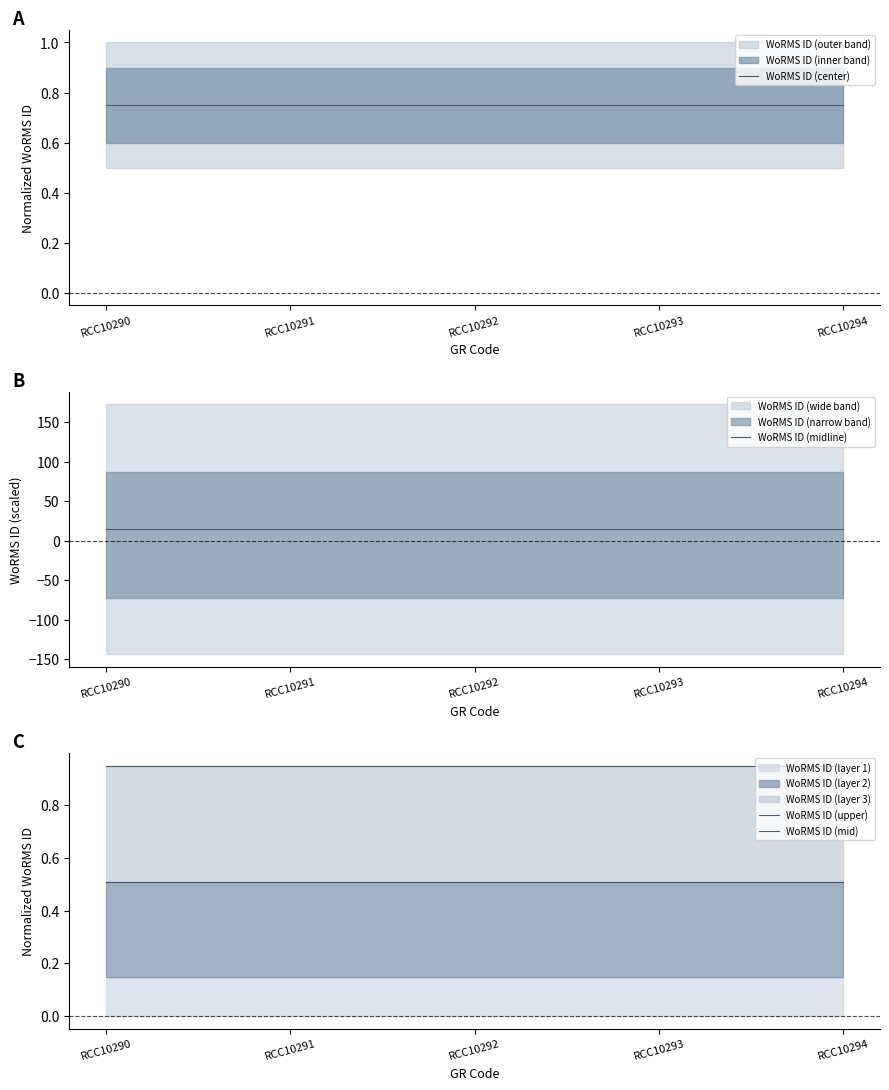

True or false: WoRMS ID (center) has more than 1 points higher than both neighbors.

False